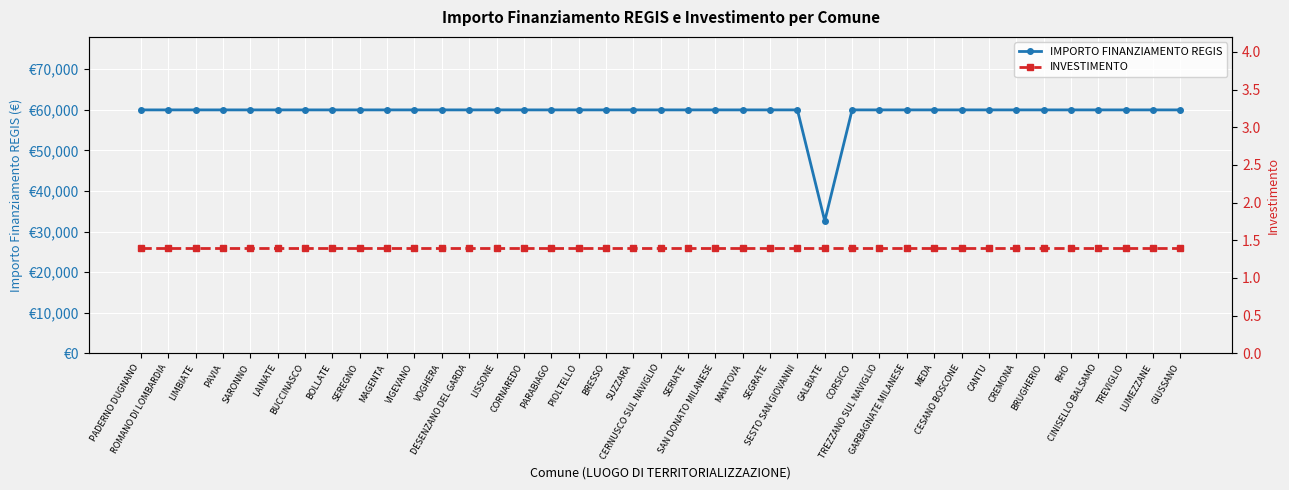

Where is INVESTIMENTO nearest to the value 1?

PADERNO DUGNANO